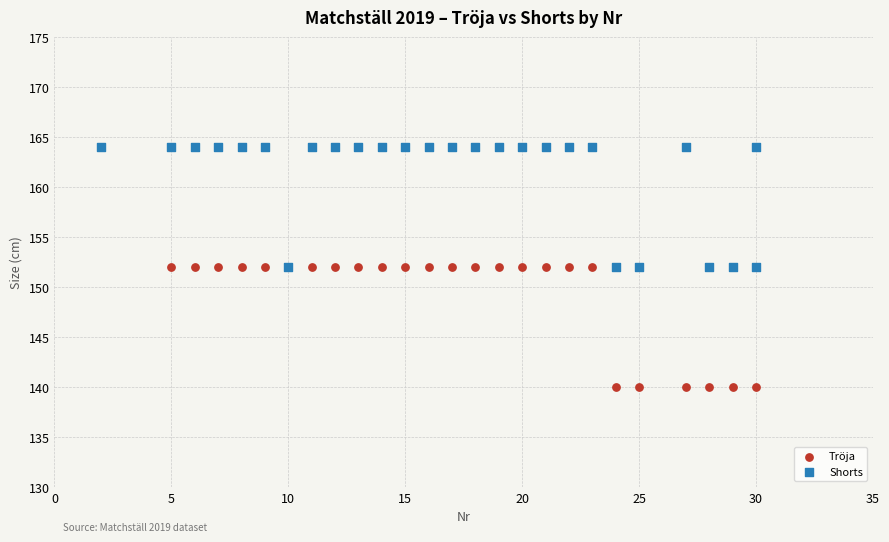

What are all the series names shown in the legend?

Tröja, Shorts